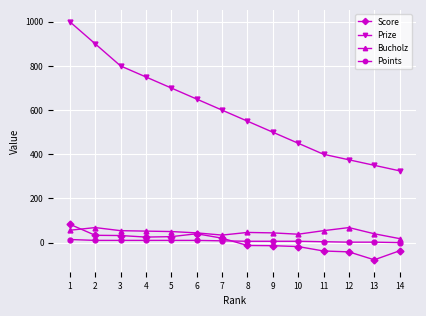

How many lines are shown in the chart?

4